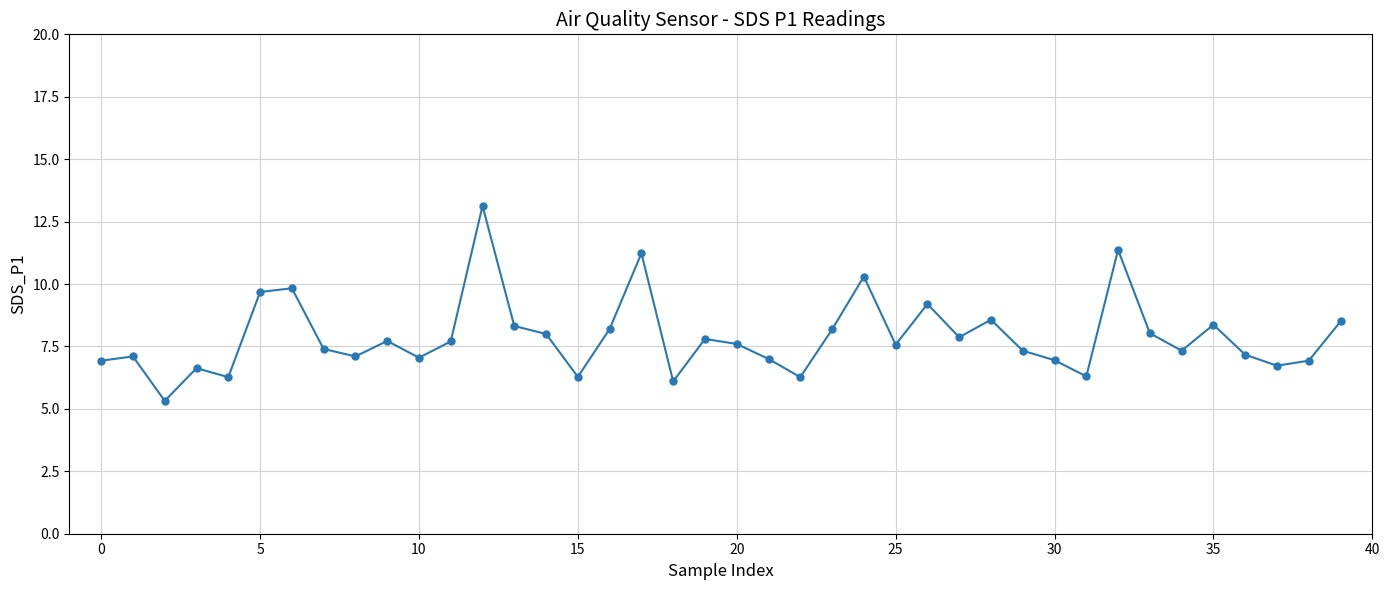

True or false: there are more than 0 points higher than both neighbors.

True